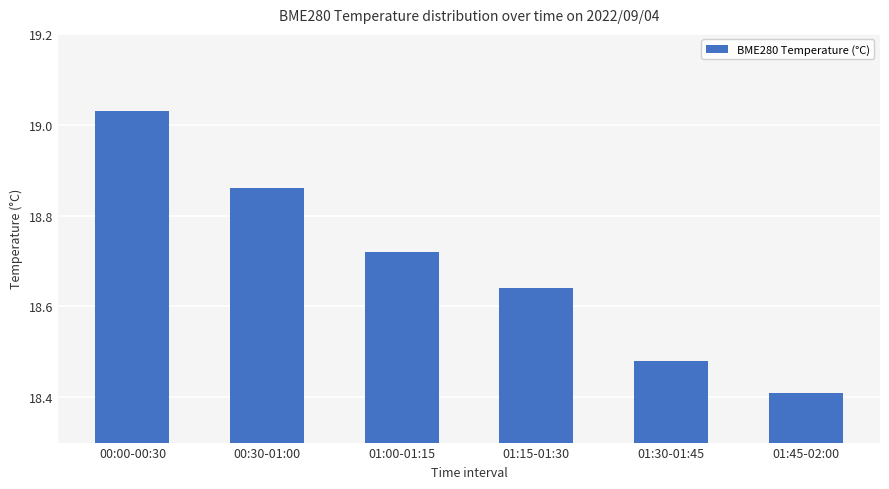

What is the label of the 3rd bar from the right?

01:15-01:30